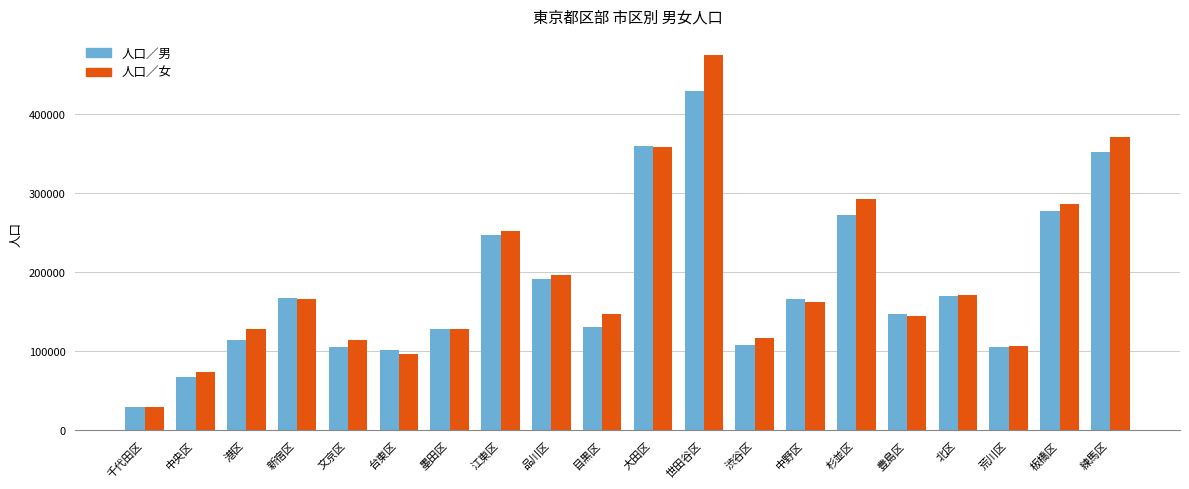

At which label does 人口／男 reach its peak?

世田谷区